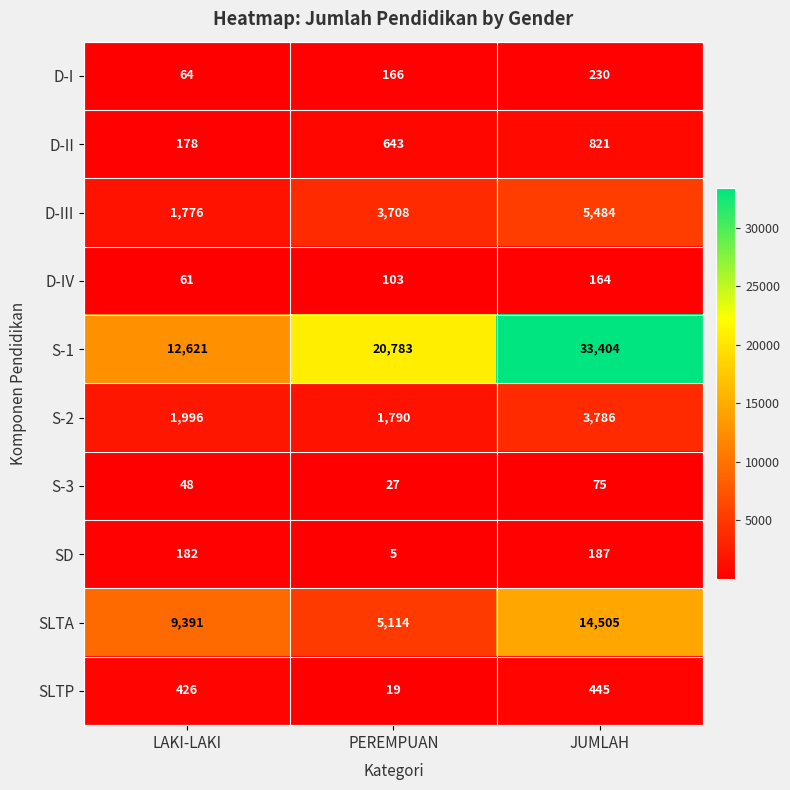

What is the greatest value displayed?

33404